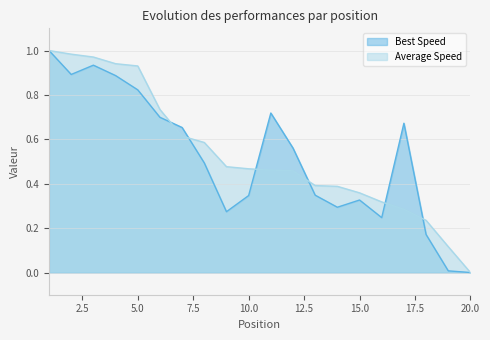

How many categories are shown in the chart?

20